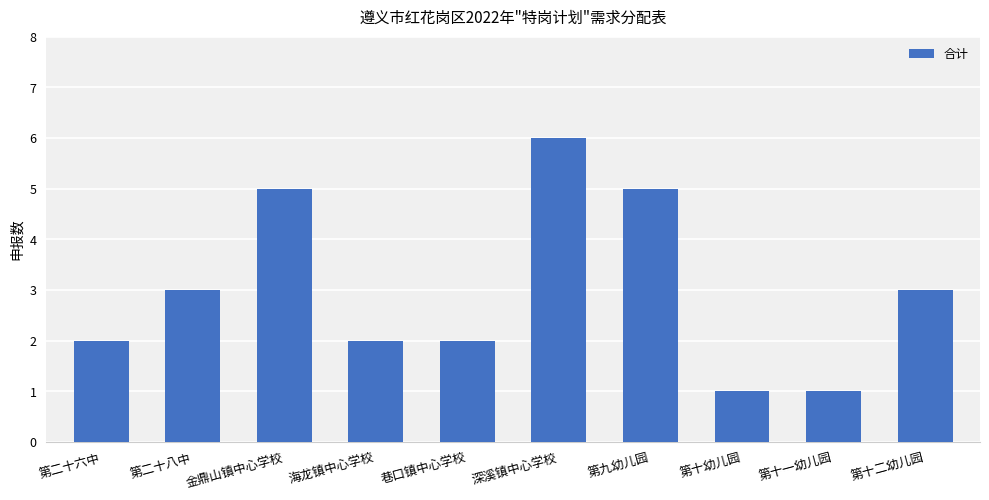

How many bars are there in total?

10